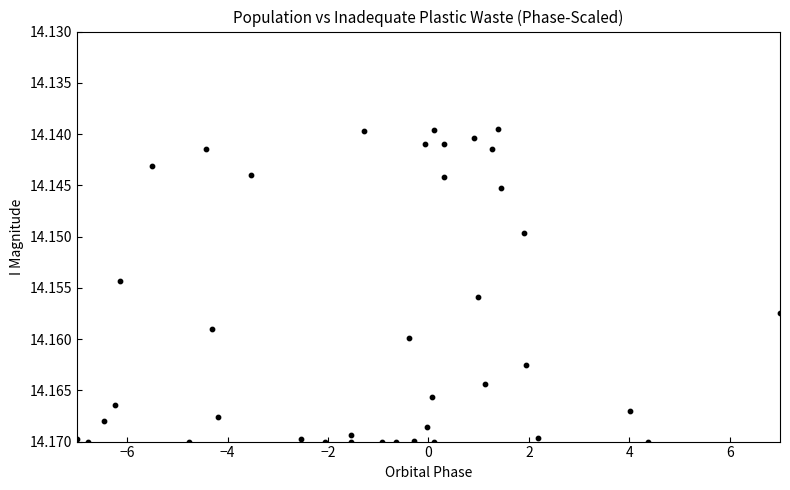

What is the range of X values (max minus min)?

14.0